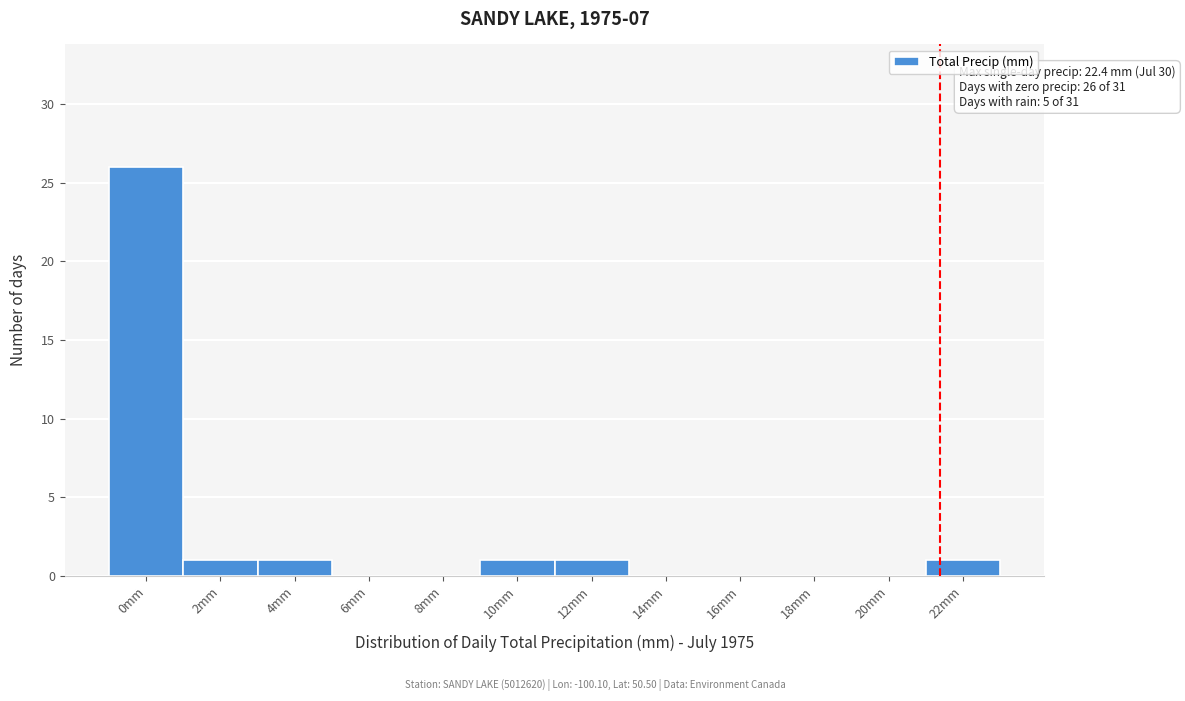

Reading left to right, what are all the values shown in this chart?

0mm=26	2mm=1	4mm=1	6mm=0	8mm=0	10mm=1	12mm=1	14mm=0	16mm=0	18mm=0	20mm=0	22mm=1